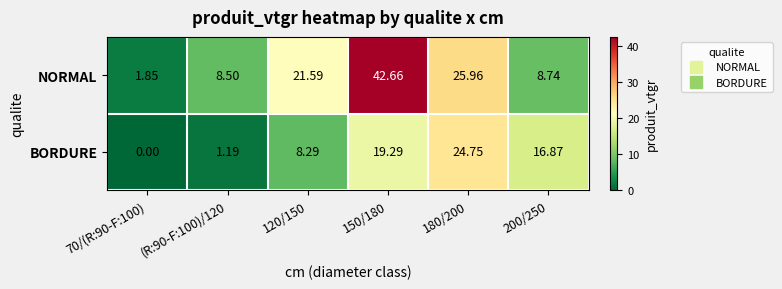

Rank the series by their maximum value, from lowest to highest.

BORDURE, NORMAL